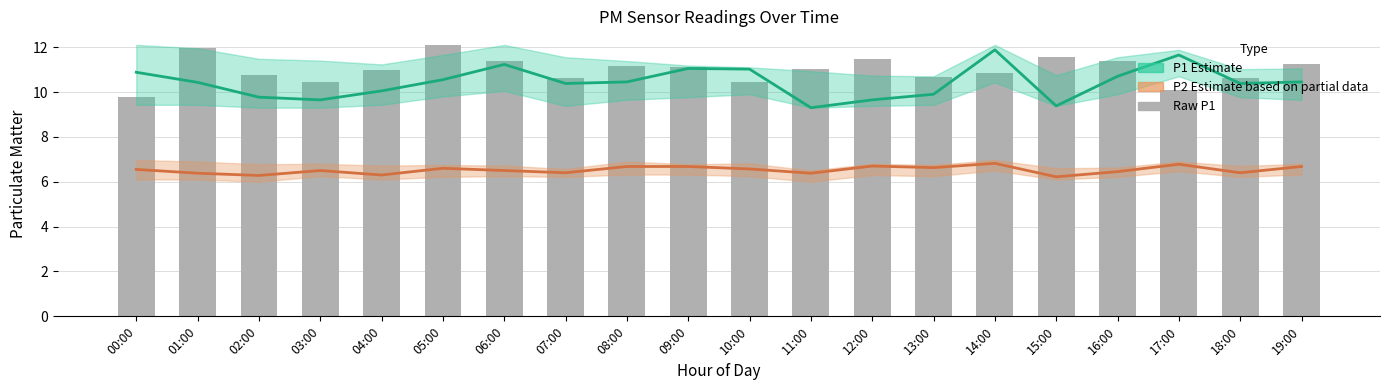

What is the value of the 20th bar from the left?

11.2